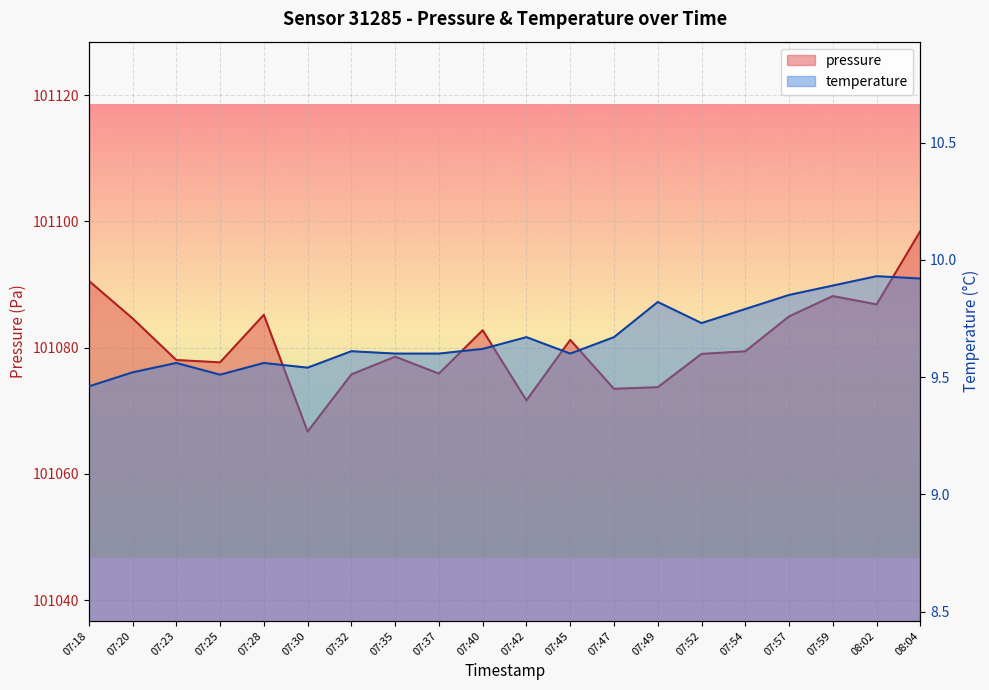

Read the pressure value at 07:20.

101084.6